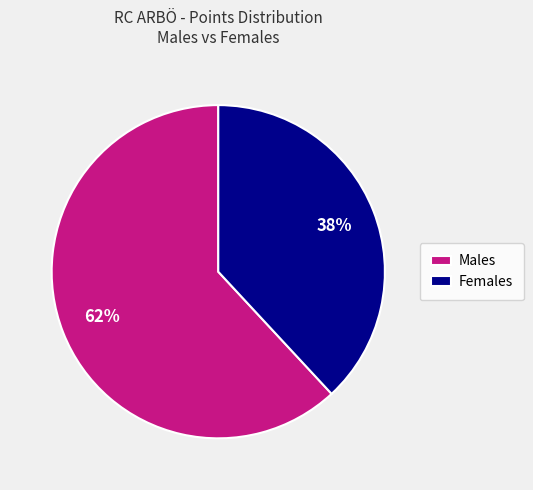

Which slice is the largest?

Males